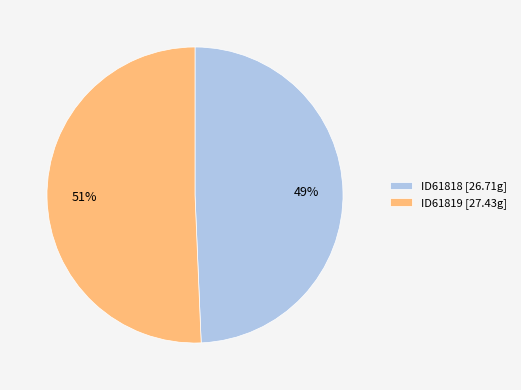

To the nearest percent, what is the average slice percentage?

50%